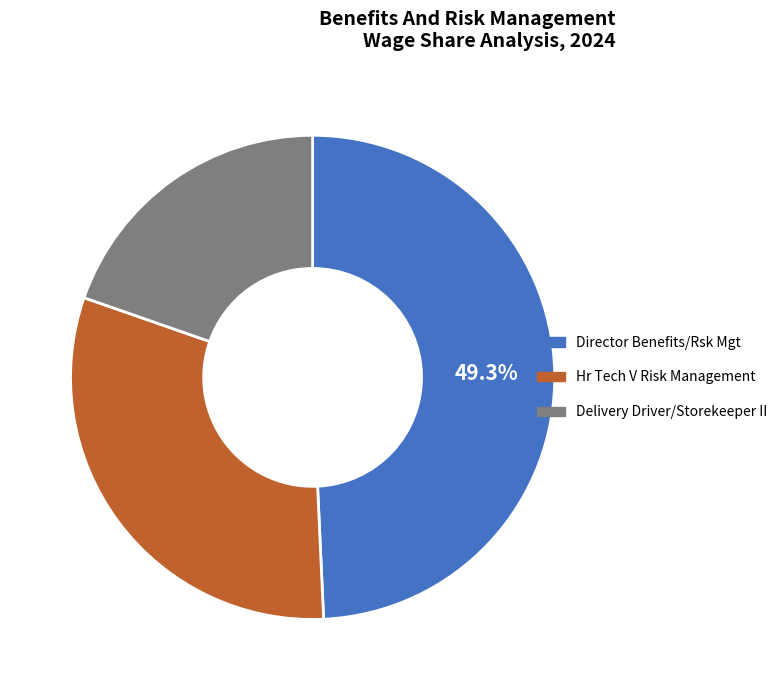

Which has a higher value, Hr Tech V Risk Management or Delivery Driver/Storekeeper II?

Hr Tech V Risk Management